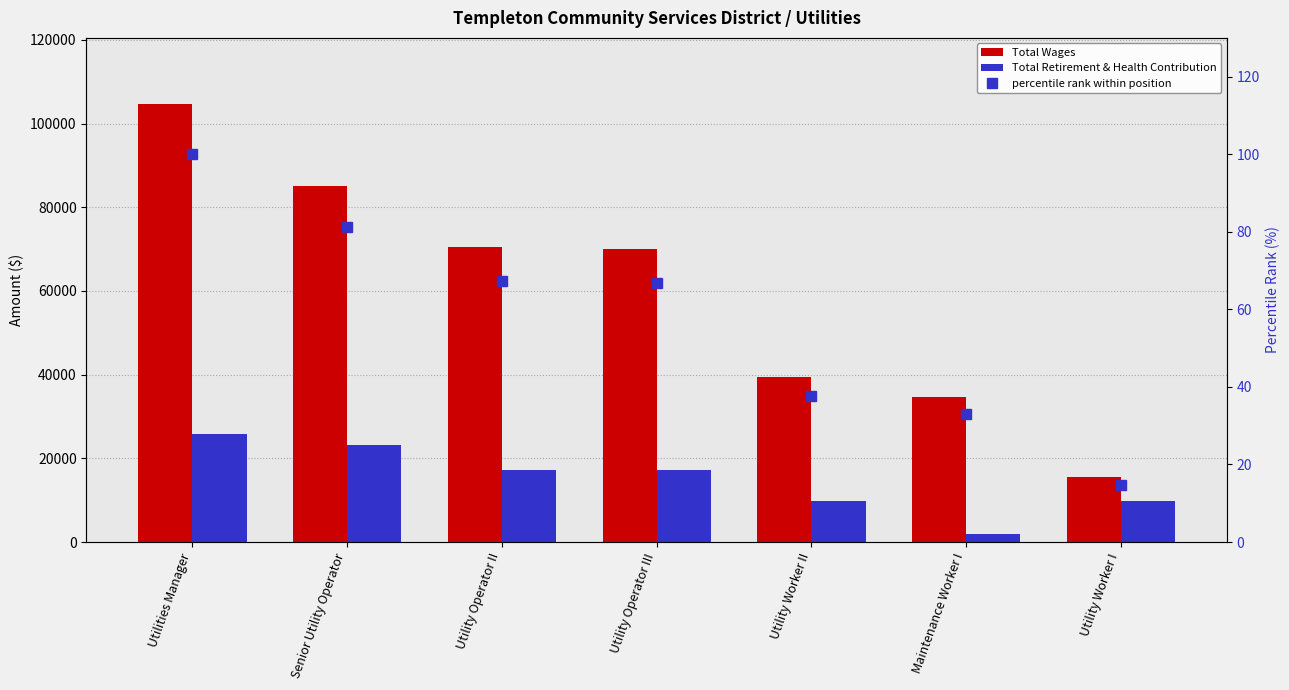

List the series in order of their peak value, highest first.

Total Wages, Total Retirement & Health Contribution, percentile rank within position